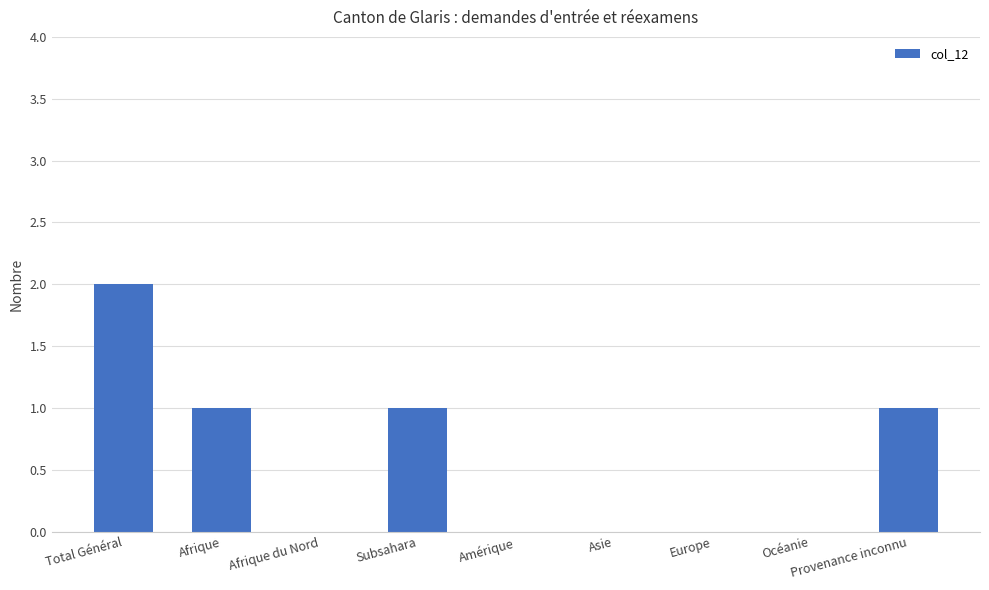

Is it true that the value at Afrique is 1?

True